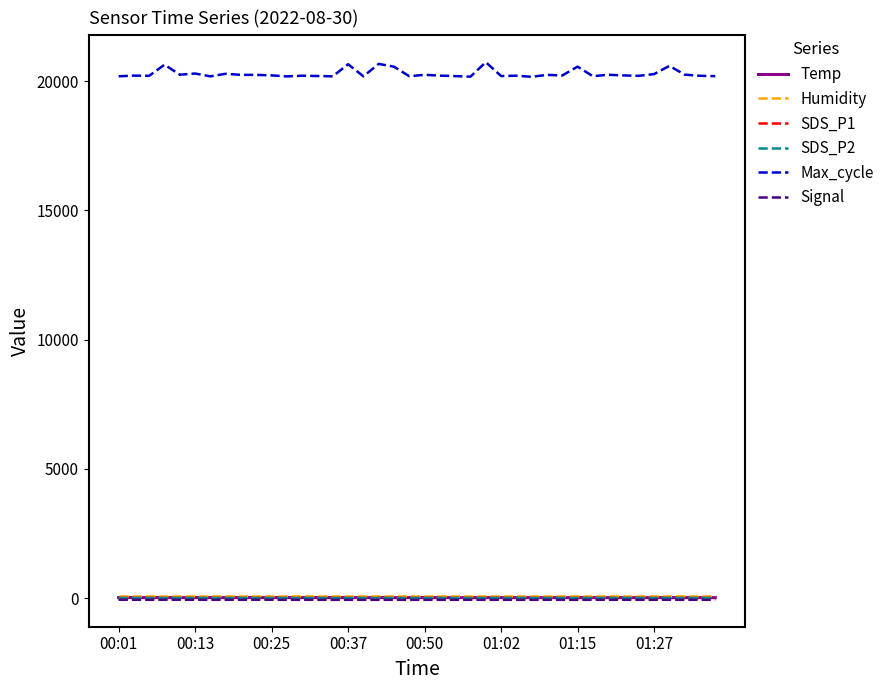

True or false: SDS_P1 and SDS_P2 cross at least once.

False